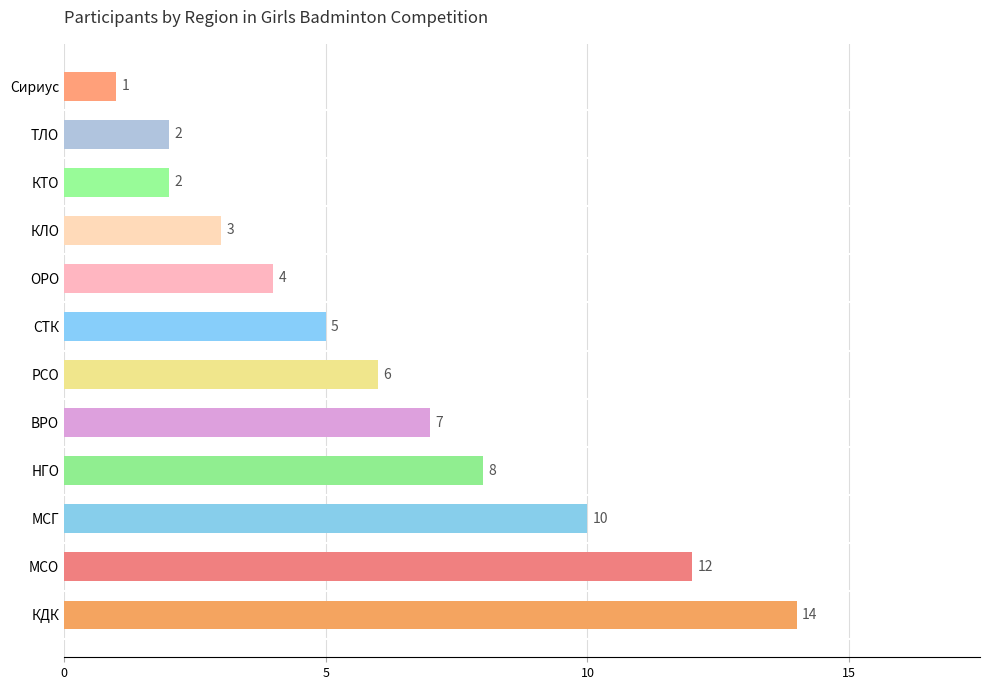

What is the maximum value shown in the chart?

14